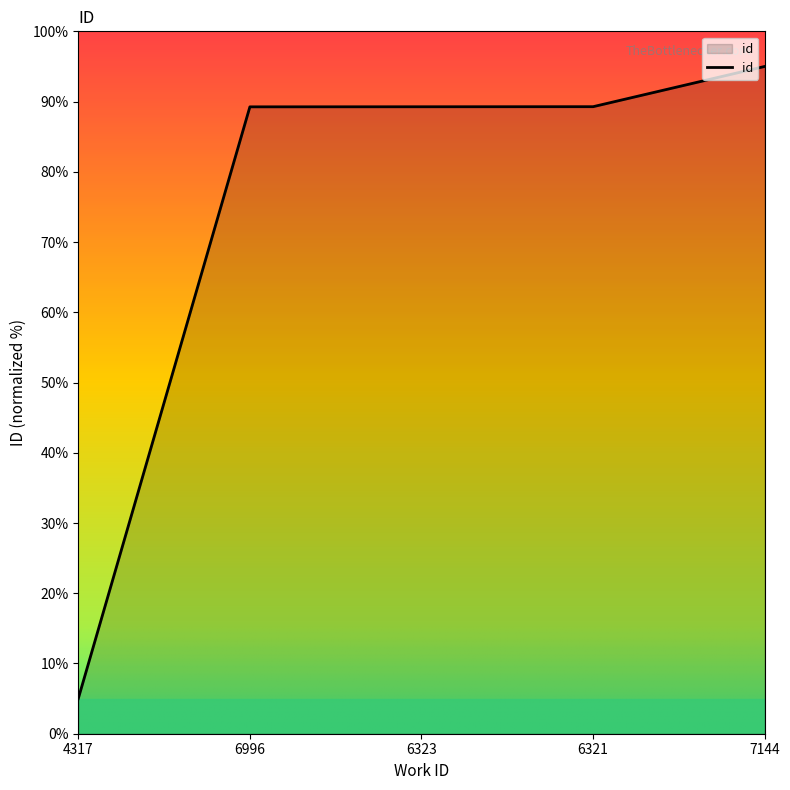

The chart shows a value of 48.6 at 6321. True or false?

False